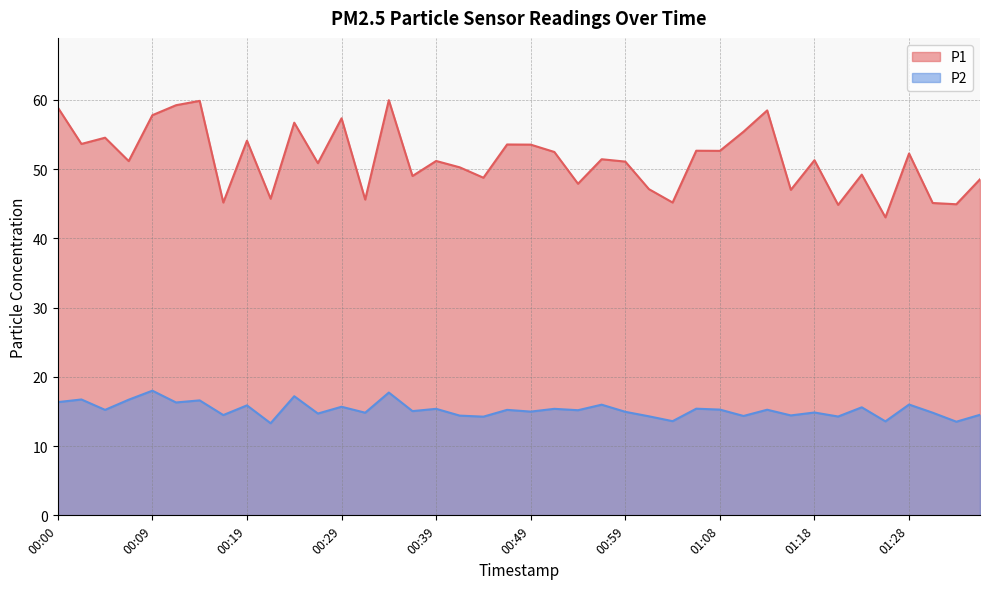

What is the label of the 22nd point from the right?

00:44